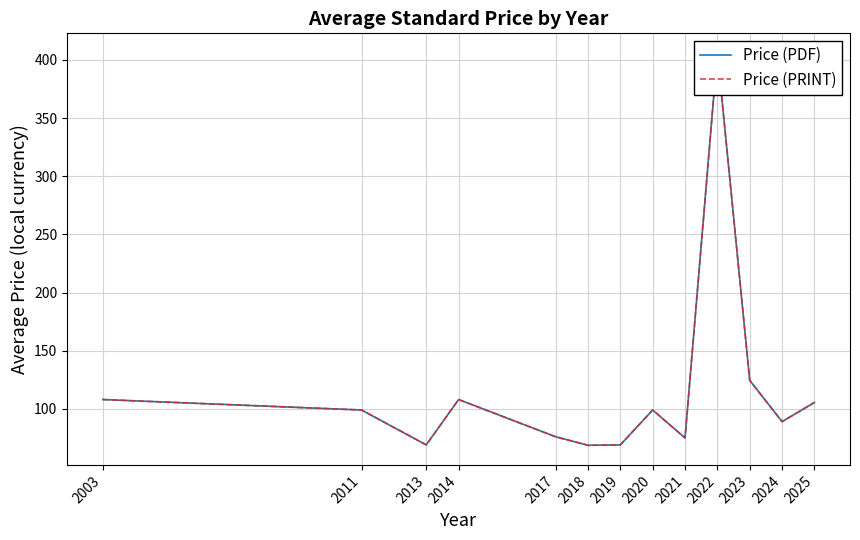

The value of Price (PRINT) at 2013 is 95.9. True or false?

False